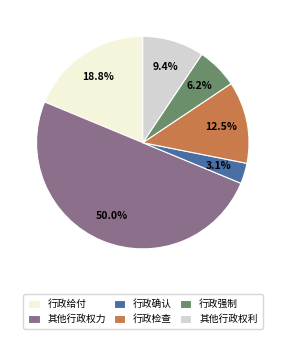

Which has a higher value, 行政确认 or 其他行政权力?

其他行政权力